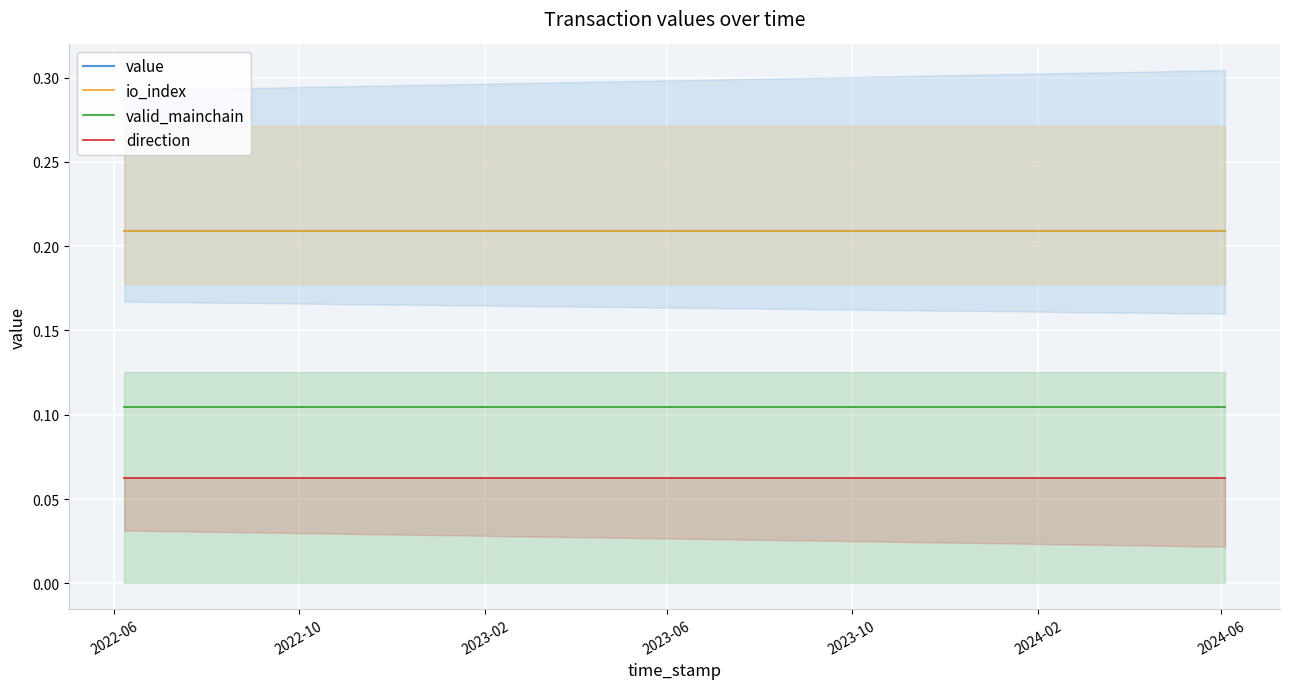

Does the chart display data point markers on the line(s)?

No